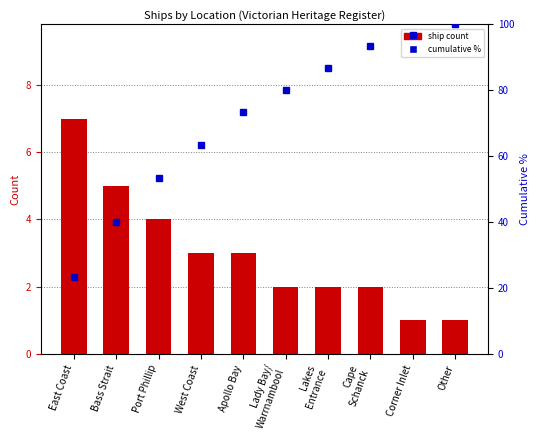

At which label does ship count reach its peak?

East Coast